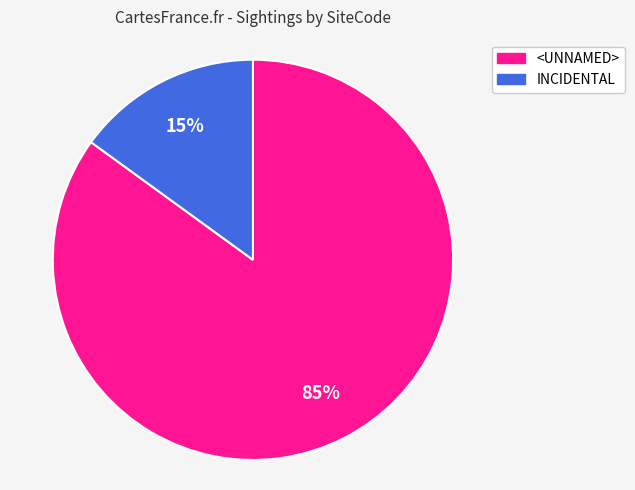

Combined, do <UNNAMED> and INCIDENTAL account for over 50%?

Yes